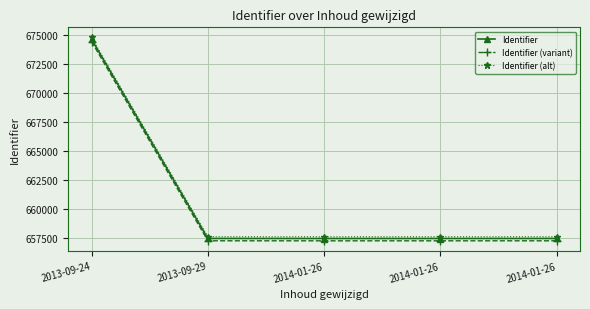

True or false: Identifier has a value of 657451 at 2013-09-29.

True